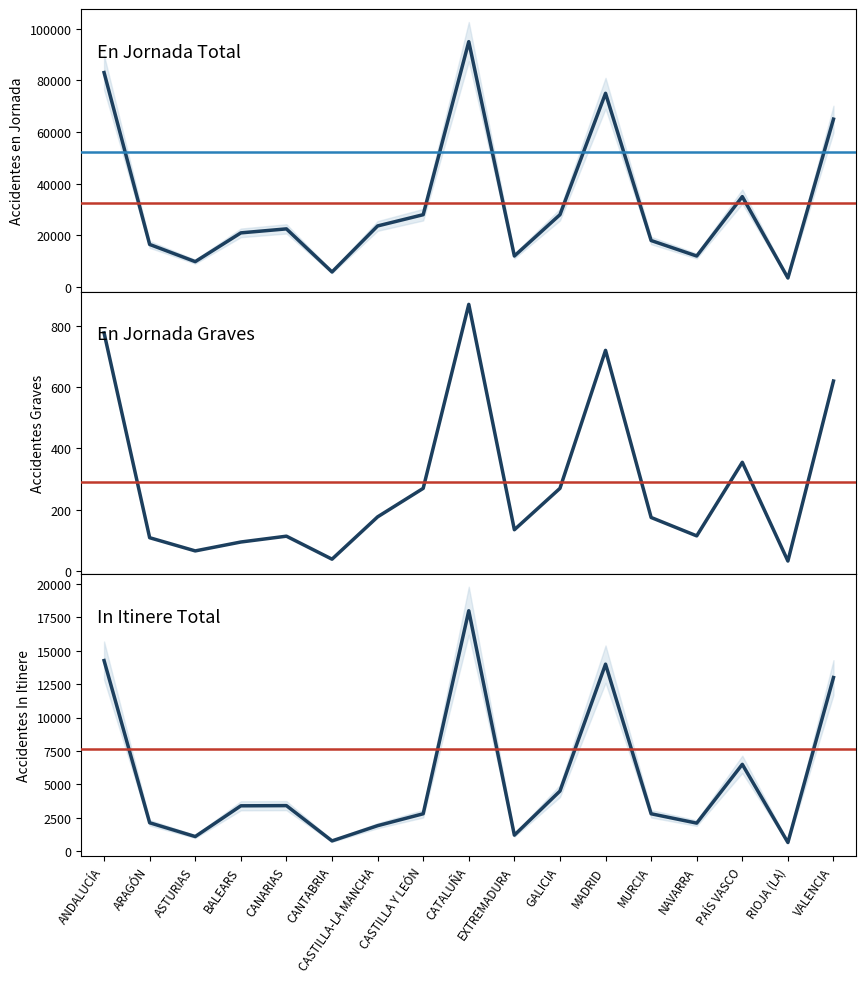

Which has a higher value, CASTILLA Y LEÓN or NAVARRA?

CASTILLA Y LEÓN